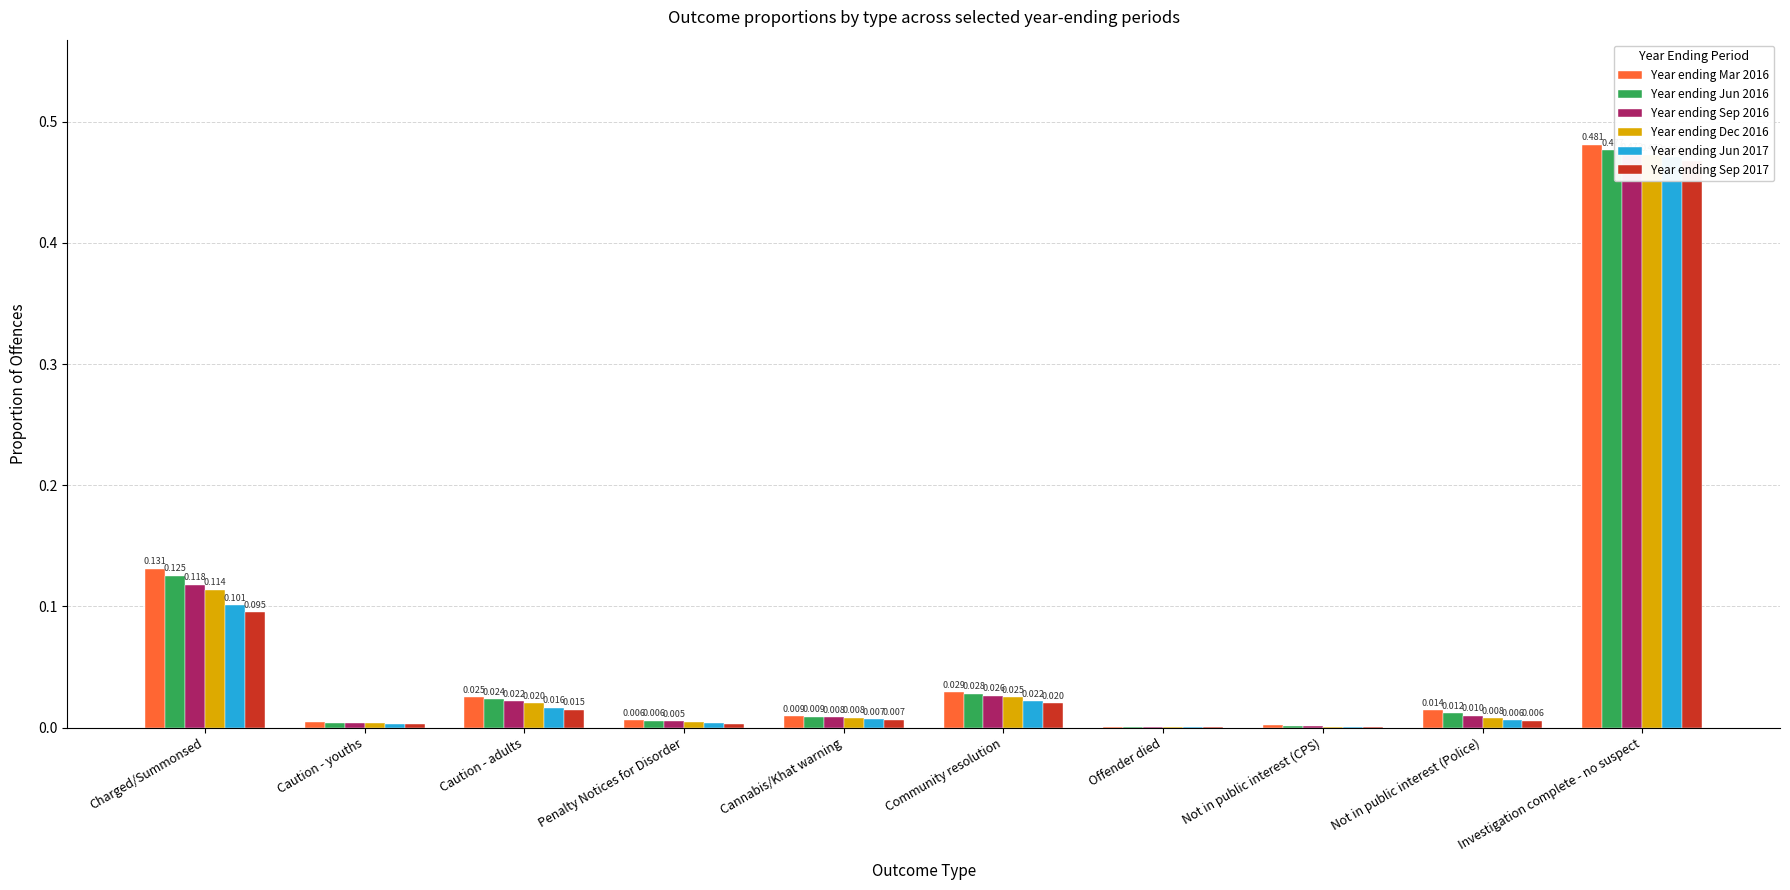

Reading right to left, list all the values displayed in this chart.

Year ending Mar 2016: Investigation complete - no suspect=0.5	Not in public interest (Police)=0.0	Not in public interest (CPS)=0.0	Offender died=0.0	Community resolution=0.0	Cannabis/Khat warning=0.0	Penalty Notices for Disorder=0.0	Caution - adults=0.0	Caution - youths=0.0	Charged/Summonsed=0.1
Year ending Jun 2016: Investigation complete - no suspect=0.5	Not in public interest (Police)=0.0	Not in public interest (CPS)=0.0	Offender died=0.0	Community resolution=0.0	Cannabis/Khat warning=0.0	Penalty Notices for Disorder=0.0	Caution - adults=0.0	Caution - youths=0.0	Charged/Summonsed=0.1
Year ending Sep 2016: Investigation complete - no suspect=0.5	Not in public interest (Police)=0.0	Not in public interest (CPS)=0.0	Offender died=0.0	Community resolution=0.0	Cannabis/Khat warning=0.0	Penalty Notices for Disorder=0.0	Caution - adults=0.0	Caution - youths=0.0	Charged/Summonsed=0.1
Year ending Dec 2016: Investigation complete - no suspect=0.5	Not in public interest (Police)=0.0	Not in public interest (CPS)=0.0	Offender died=0.0	Community resolution=0.0	Cannabis/Khat warning=0.0	Penalty Notices for Disorder=0.0	Caution - adults=0.0	Caution - youths=0.0	Charged/Summonsed=0.1
Year ending Jun 2017: Investigation complete - no suspect=0.5	Not in public interest (Police)=0.0	Not in public interest (CPS)=0.0	Offender died=0.0	Community resolution=0.0	Cannabis/Khat warning=0.0	Penalty Notices for Disorder=0.0	Caution - adults=0.0	Caution - youths=0.0	Charged/Summonsed=0.1
Year ending Sep 2017: Investigation complete - no suspect=0.5	Not in public interest (Police)=0.0	Not in public interest (CPS)=0.0	Offender died=0.0	Community resolution=0.0	Cannabis/Khat warning=0.0	Penalty Notices for Disorder=0.0	Caution - adults=0.0	Caution - youths=0.0	Charged/Summonsed=0.1